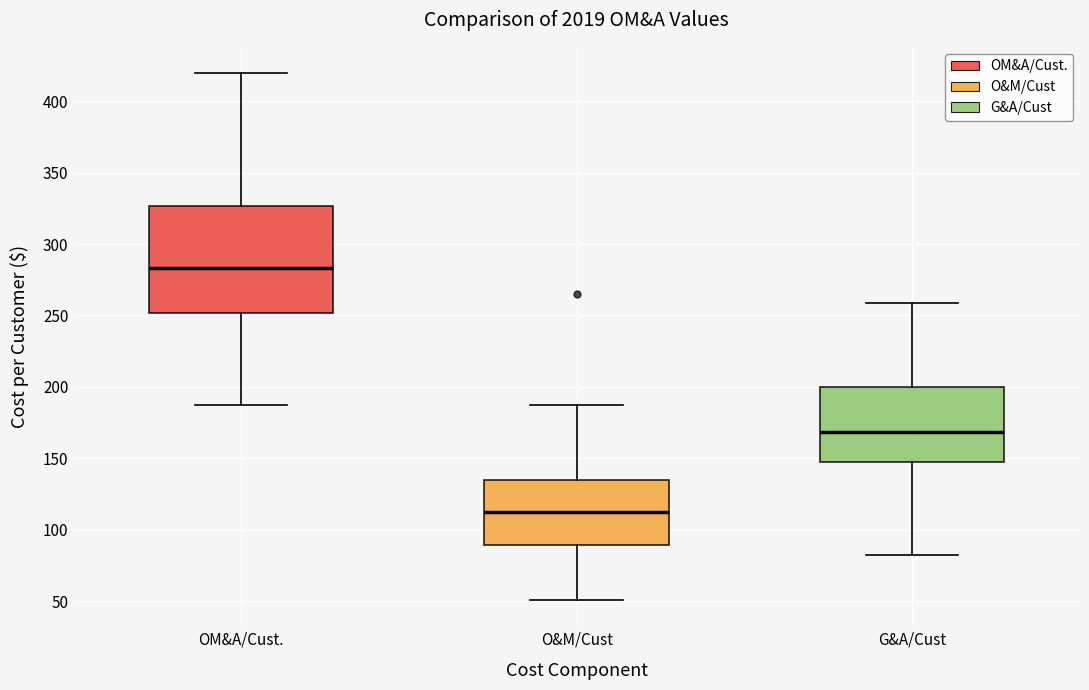

Reading left to right, transcribe this box plot: for each box, give where its median line is, the range the box spans, and where its two whiskers end, as read against the y-axis. The values are not printed on the chart, so give them approximately, as read against the axis.

OM&A/Cust.: median 285, box 250 to 325, whiskers 185 to 420
O&M/Cust: median 115, box 90 to 135, whiskers 50 to 185
G&A/Cust: median 170, box 150 to 200, whiskers 80 to 260